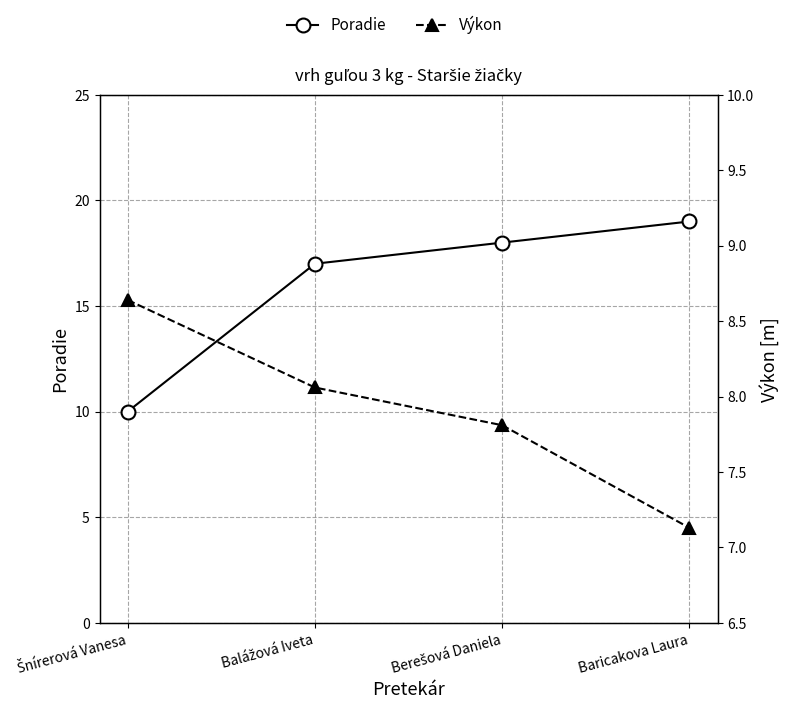

Is the value of Poradie at Baricakova Laura greater than the value of Výkon at Baricakova Laura?

Yes